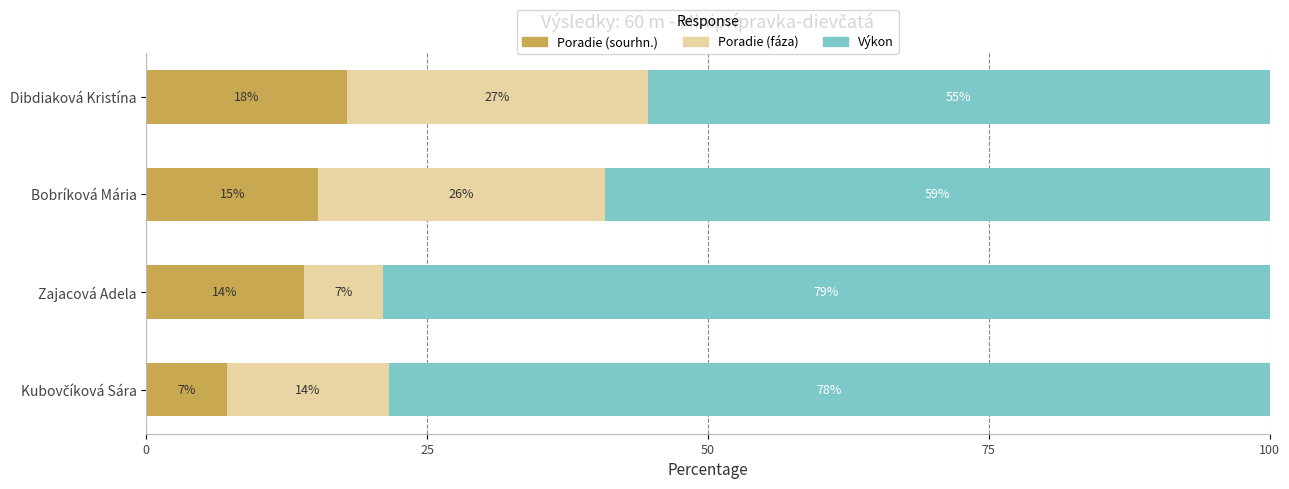

True or false: Poradie (sourhn.) has a value of 14.1 at Zajacová Adela.

True